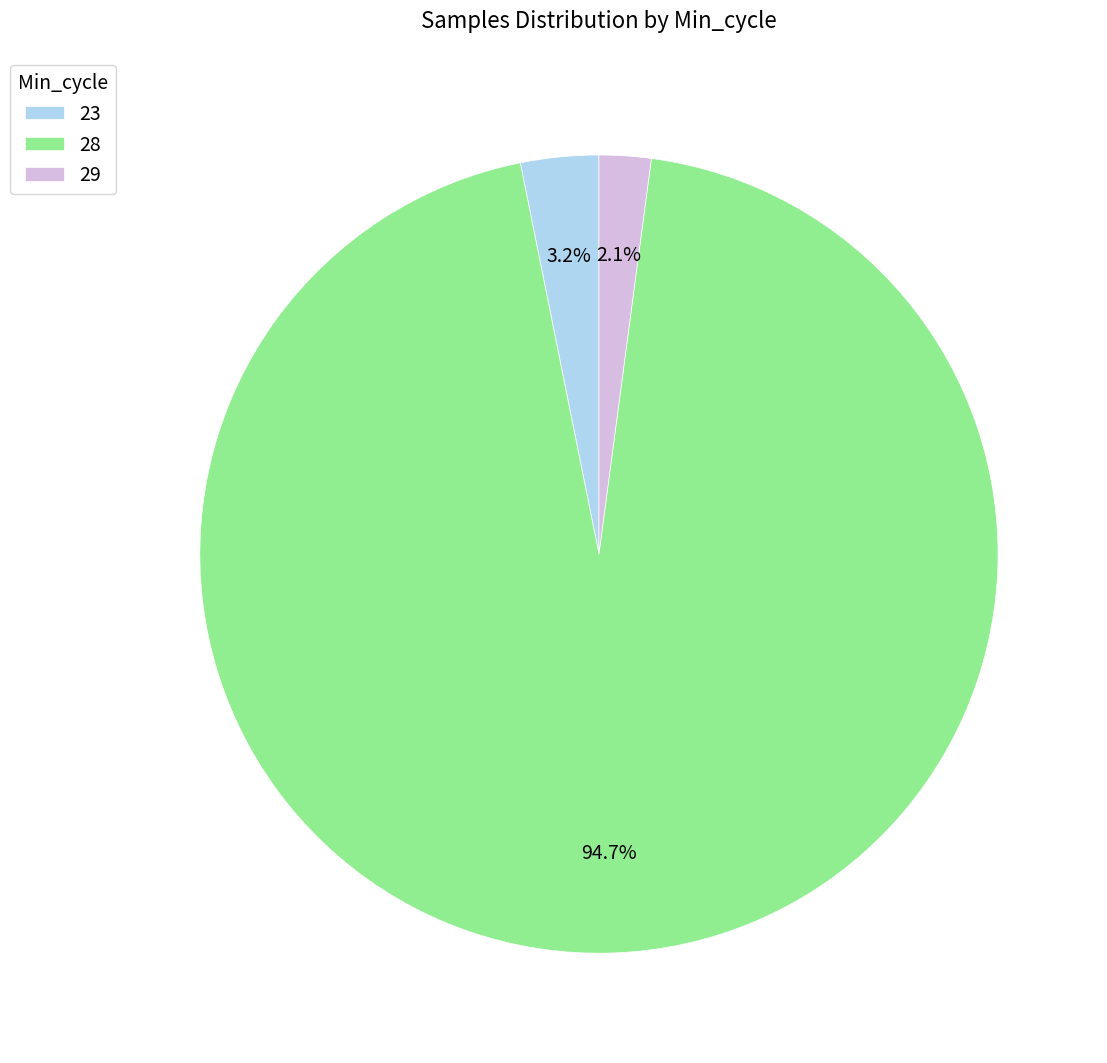

What percentage is the 28 slice, to the nearest percent?

95%